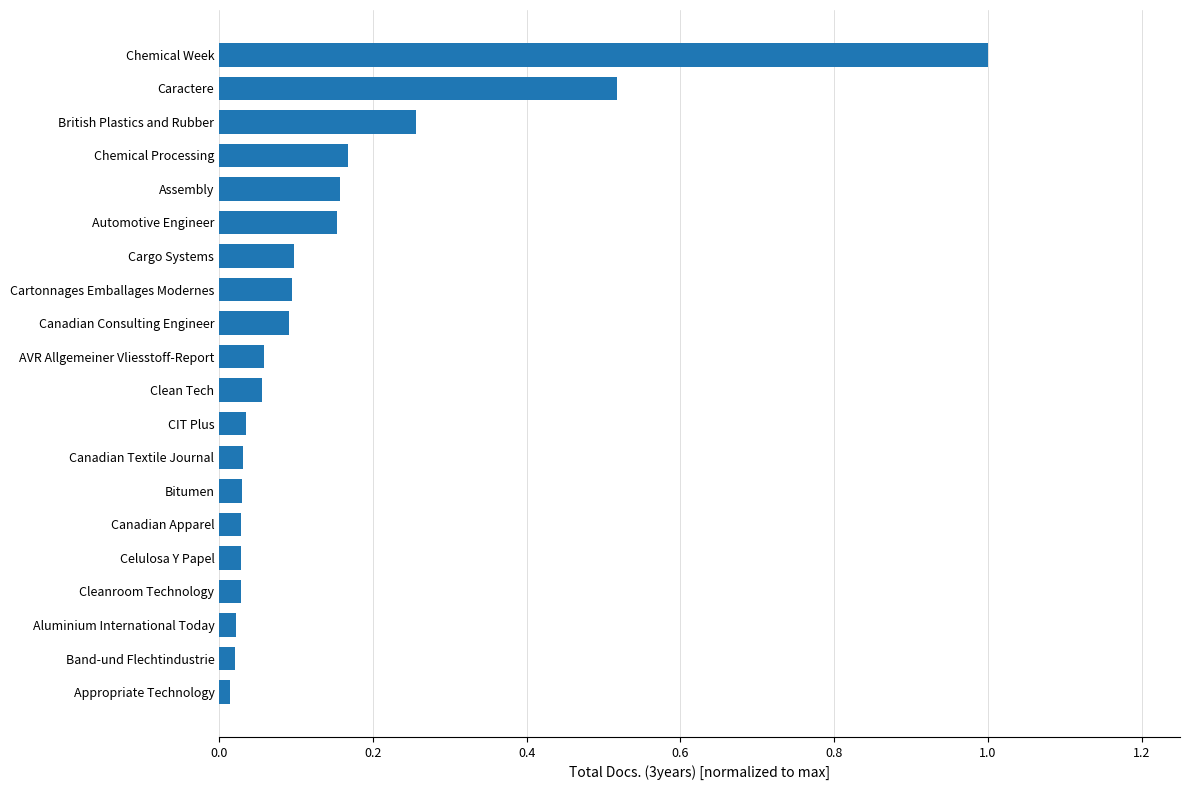

Between Assembly and Bitumen, which is larger?

Assembly